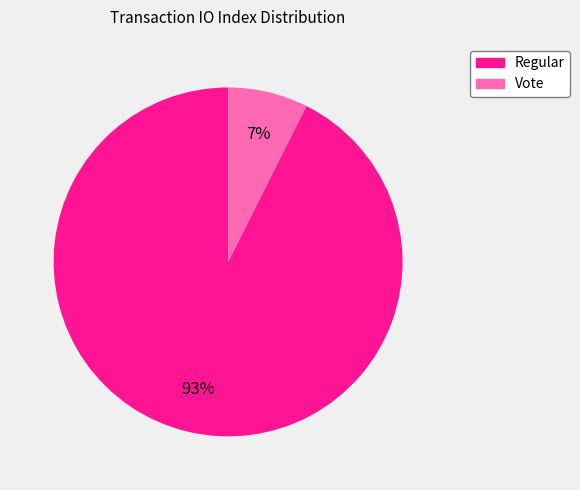

Rank the categories by value from lowest to highest.

Vote, Regular